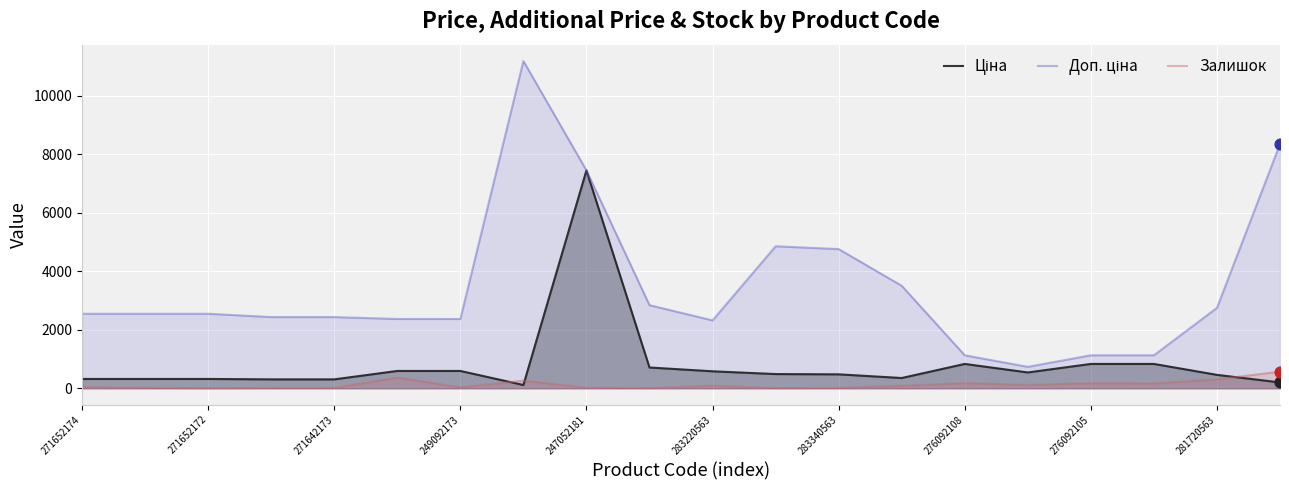

Which series reaches the maximum Y coordinate?

Доп. ціна